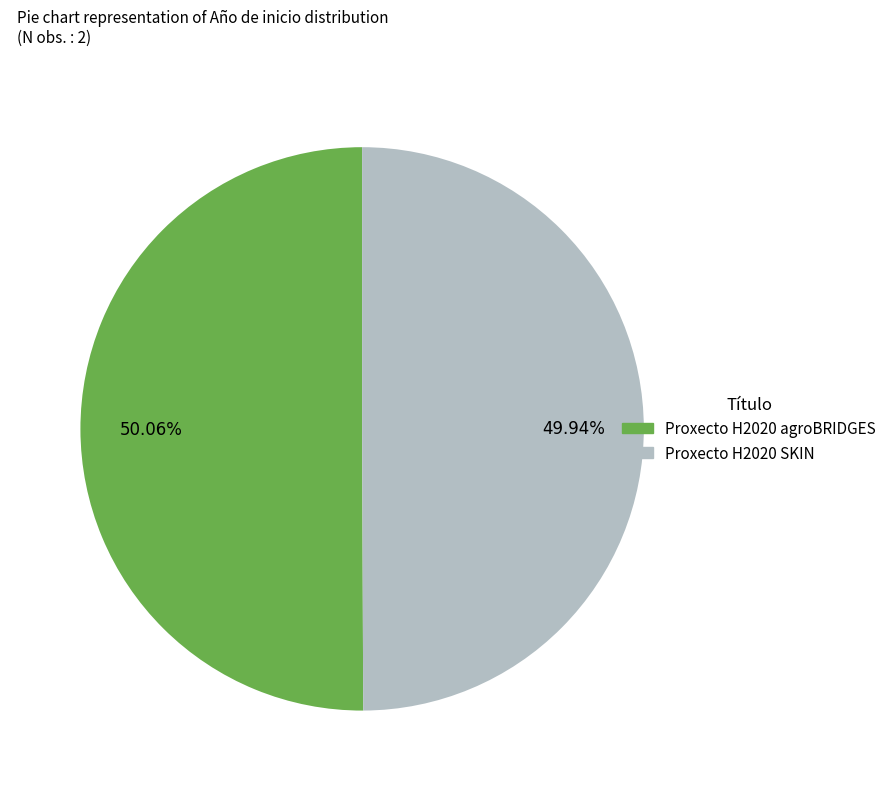

Approximately how many times larger is the value at Proxecto H2020 agroBRIDGES compared to Proxecto H2020 SKIN?

1.0